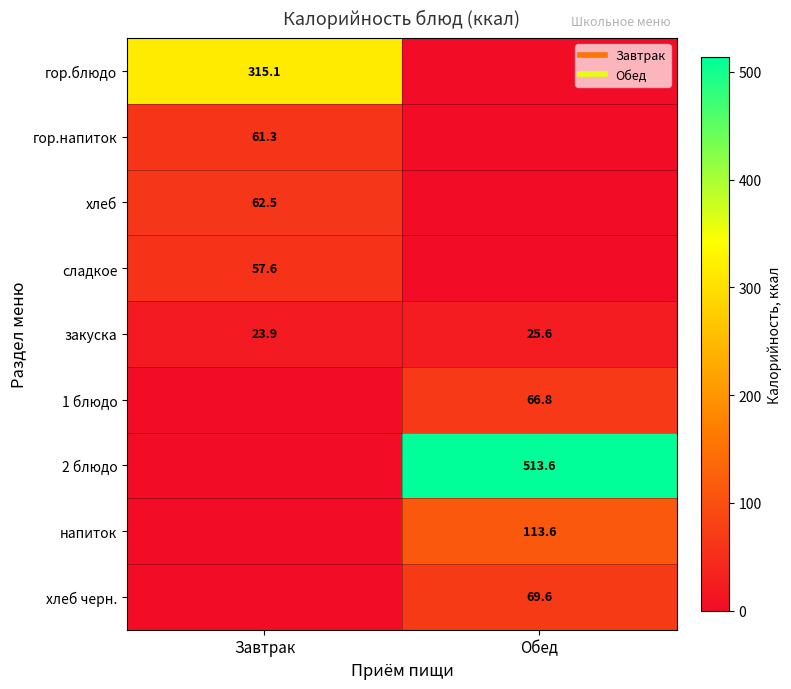

Which category has the highest value across all series?

Обед